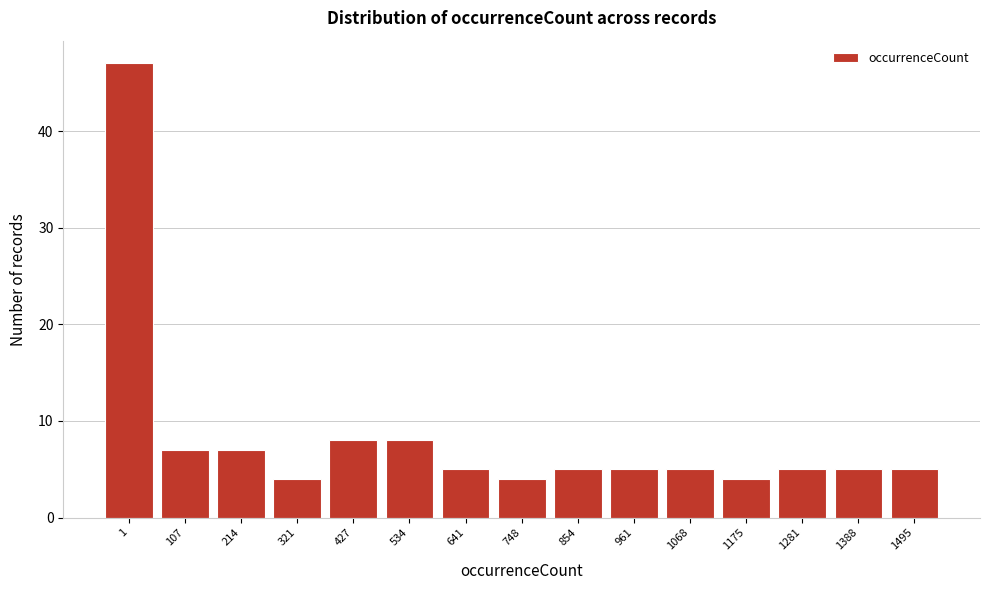

Reading left to right, list all the values displayed in this chart.

1=47	107=7	214=7	321=4	427=8	534=8	641=5	748=4	854=5	961=5	1068=5	1175=4	1281=5	1388=5	1495=5